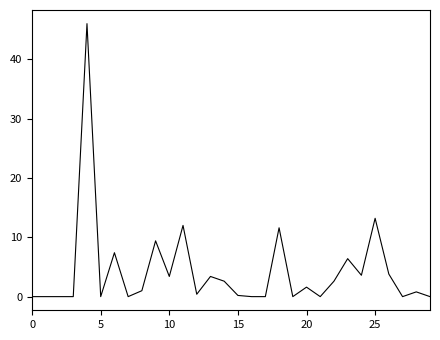

What is the difference between the maximum and minimum values?

46.0